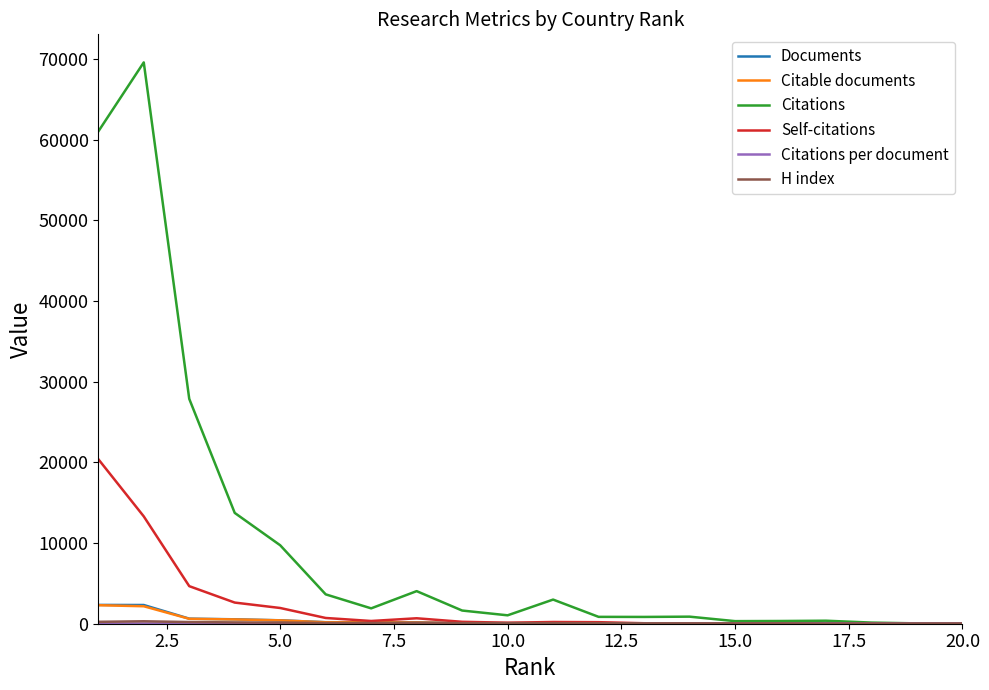

How many lines are shown in the chart?

6